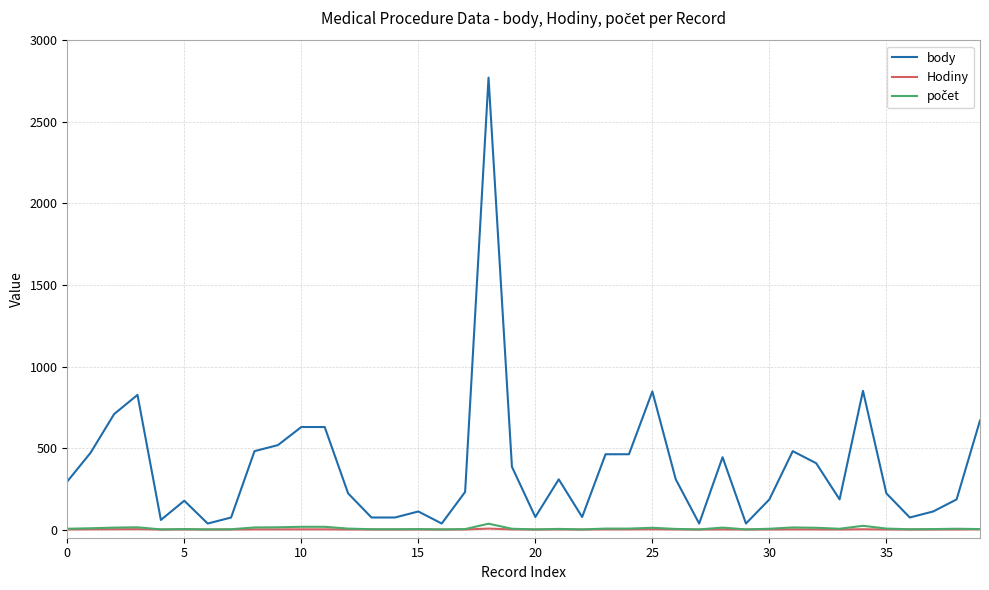

True or false: Hodiny and body intersect in this chart.

False